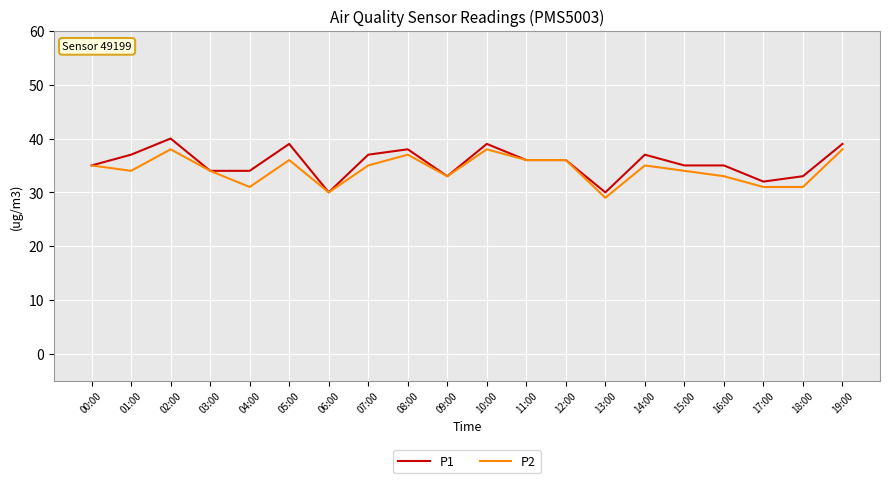

Which series has the largest total across all categories?

P1